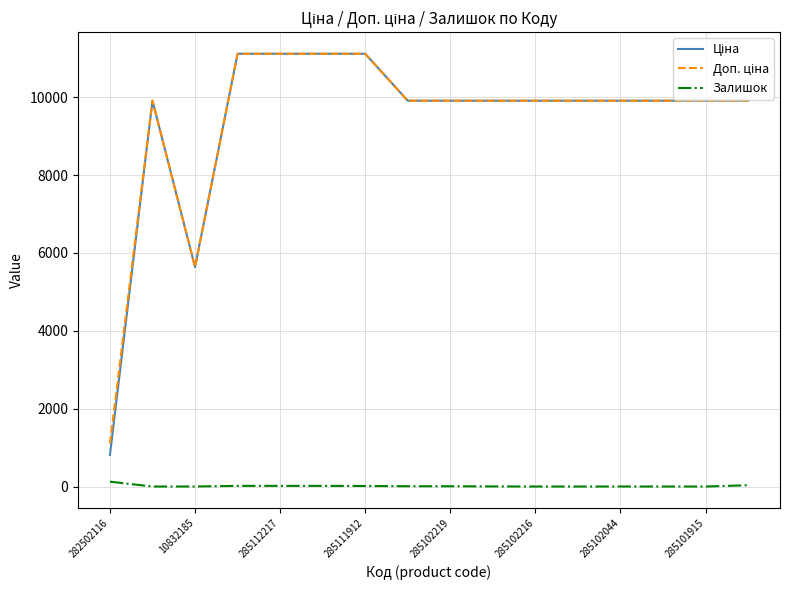

What is the maximum value shown in the chart?

11113.6